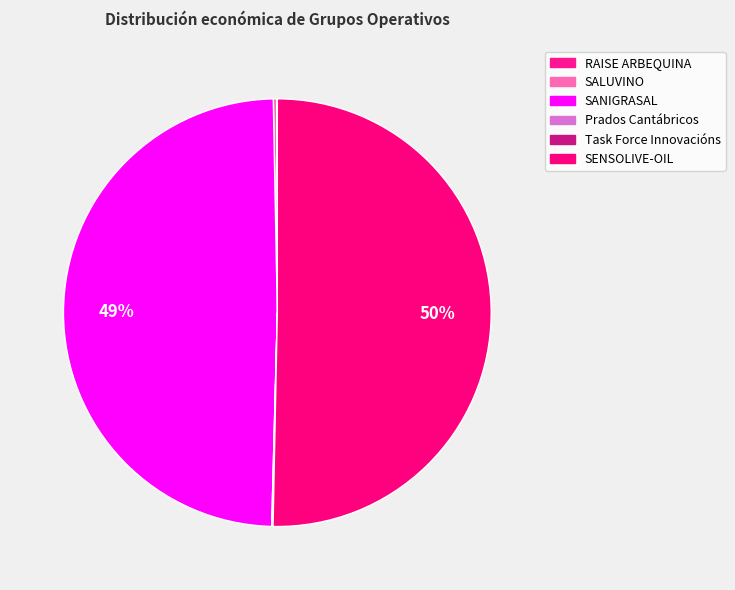

Count the number of slices in the pie.

6